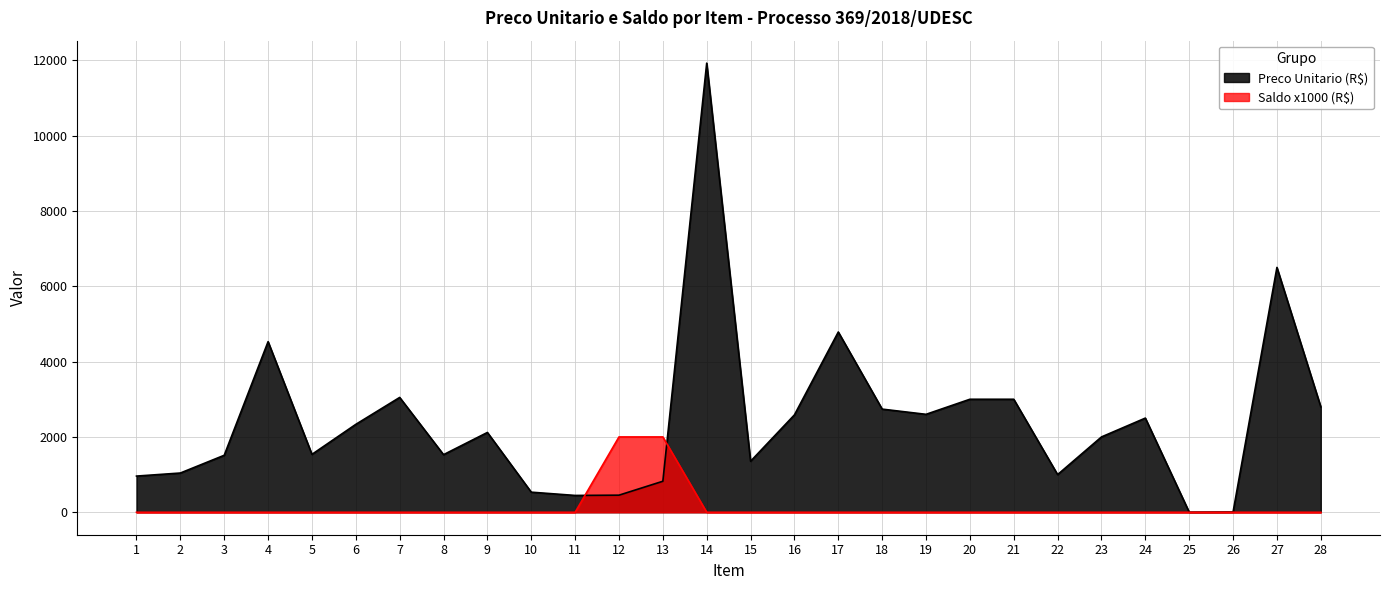

How many interior local valleys does the Preco Unitario (R$) series have?

7